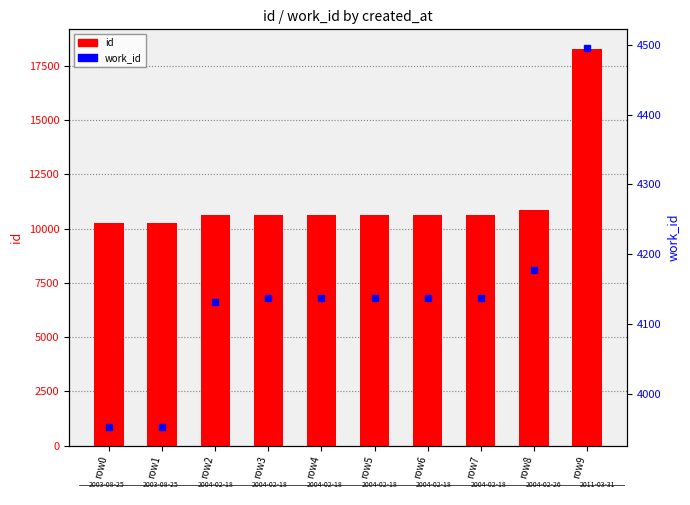

How many values in the work_id series are below 4138?

3